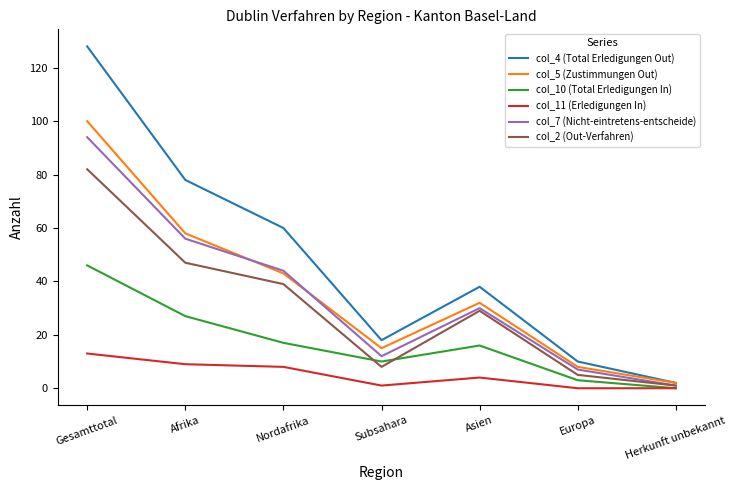

Which series has the widest spread of values?

col_4 (Total Erledigungen Out)